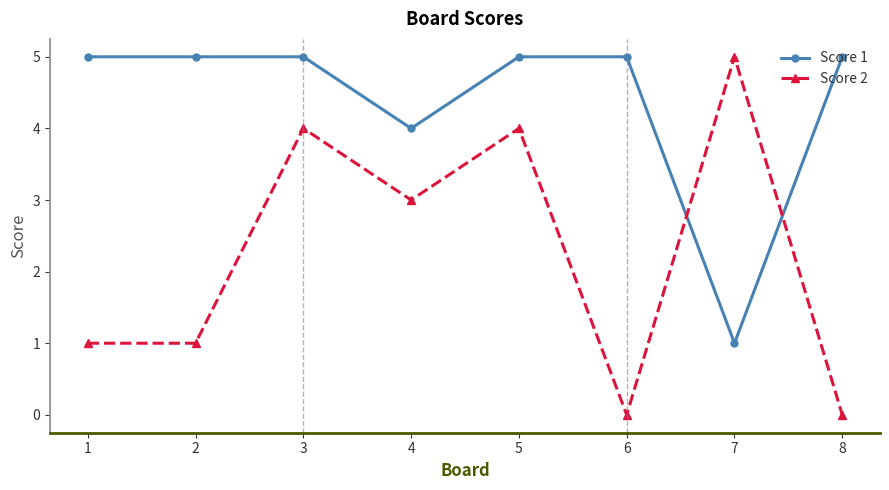

In Score 2, how many points are higher than both neighbors (excluding endpoints)?

3